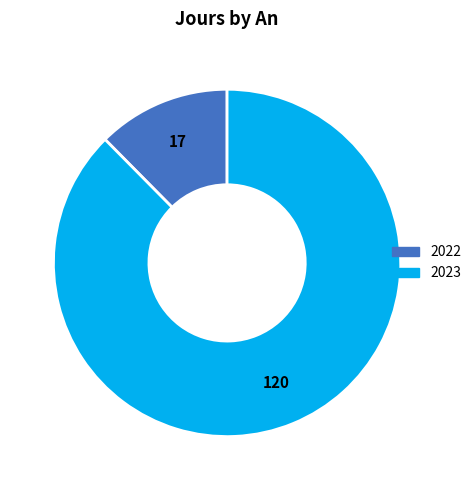

Which has a higher value, 2022 or 2023?

2023